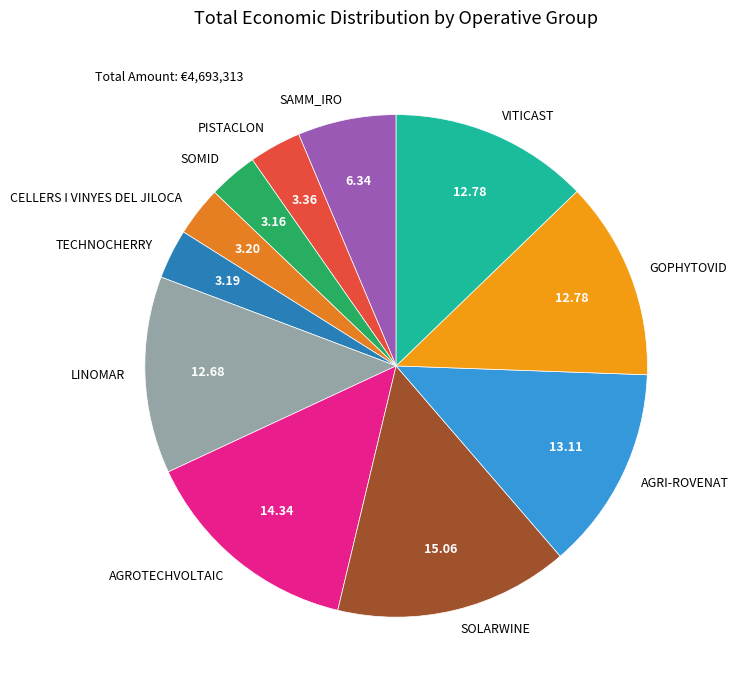

Combined, do SAMM_IRO and VITICAST account for over 50%?

No